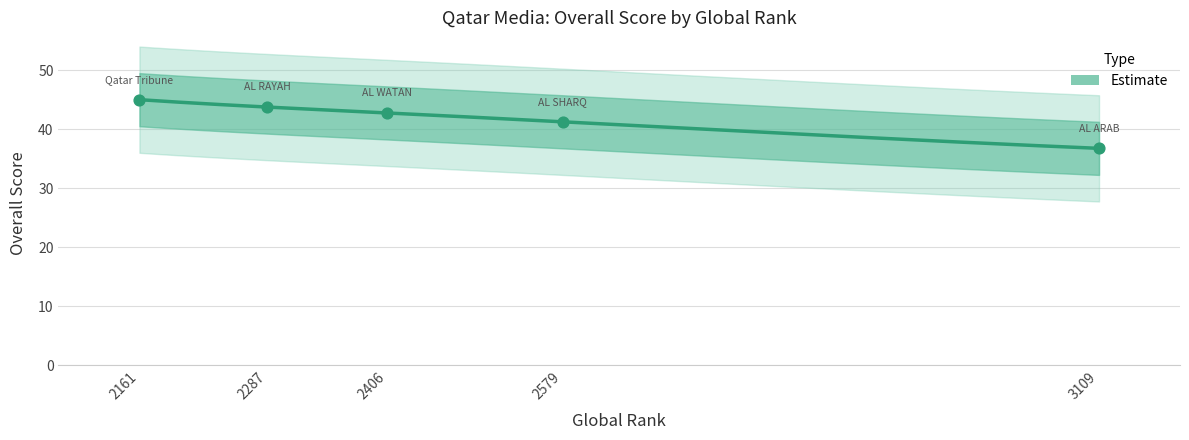

What is the change in value from 2406 to 2579?

-1.5